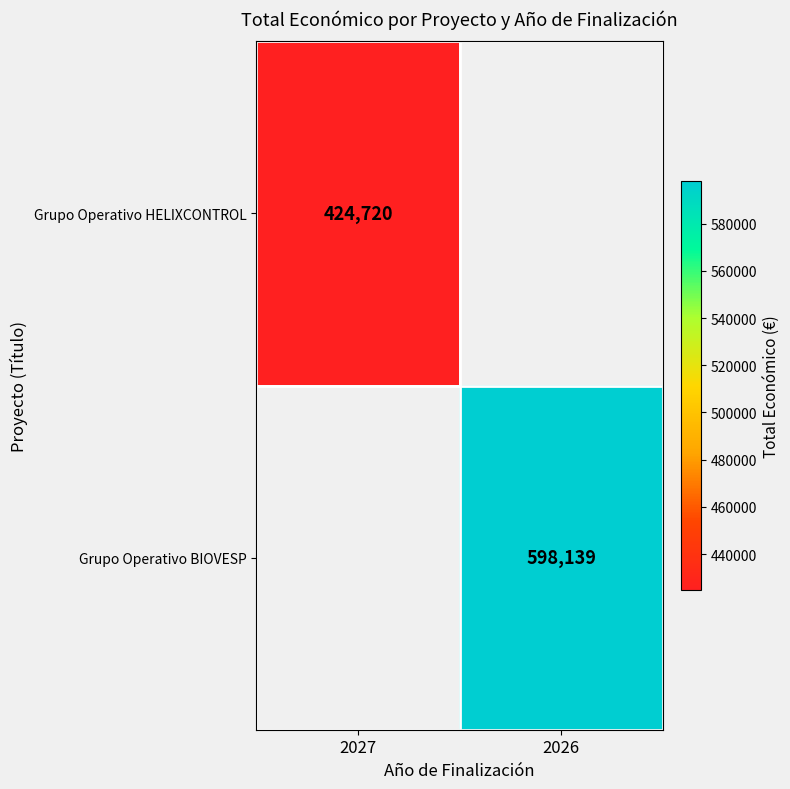

The value of Grupo Operativo BIOVESP at 2026 is 598139. True or false?

True